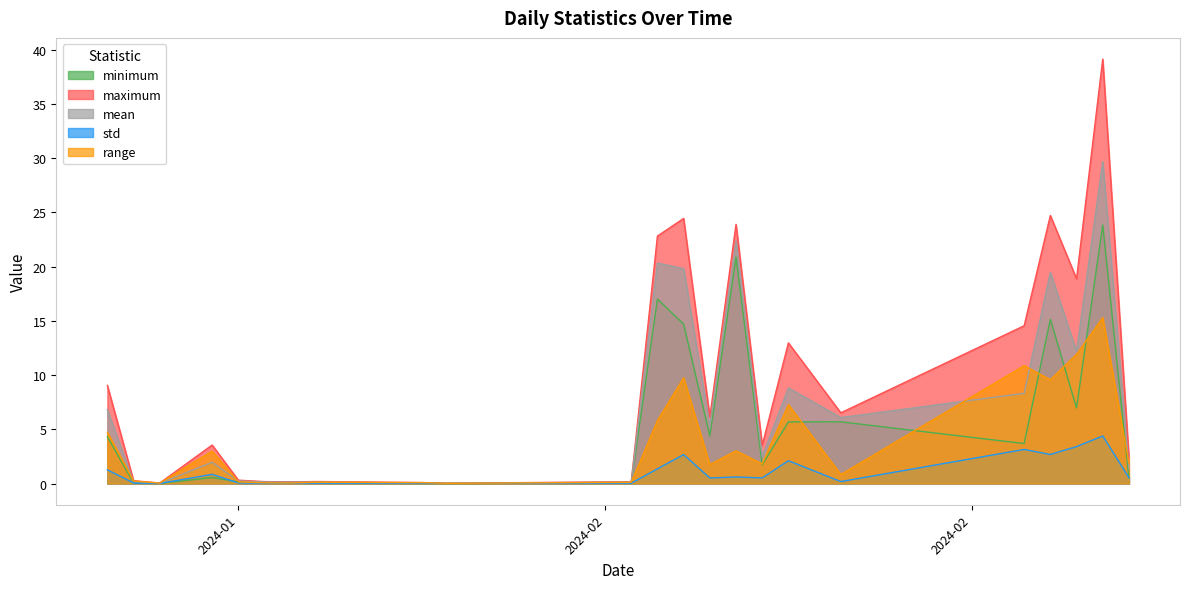

Which category has the lowest value across all series?

2024-01-31